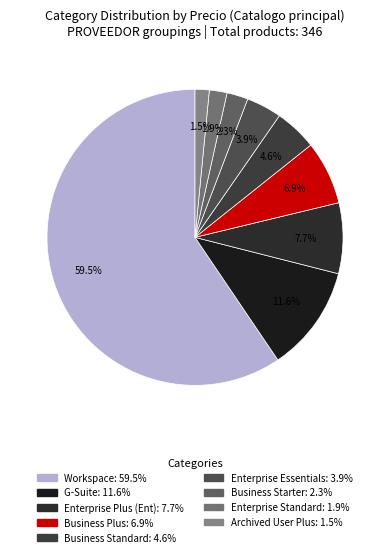

How many slices are in this pie chart?

9